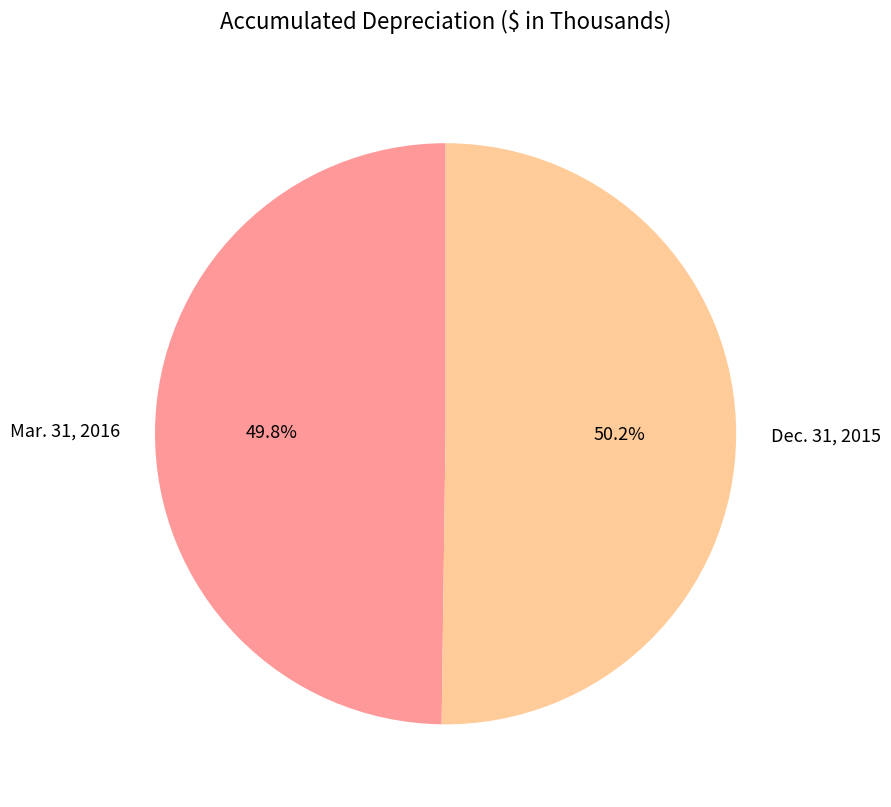

Is there a majority slice in this chart?

Yes